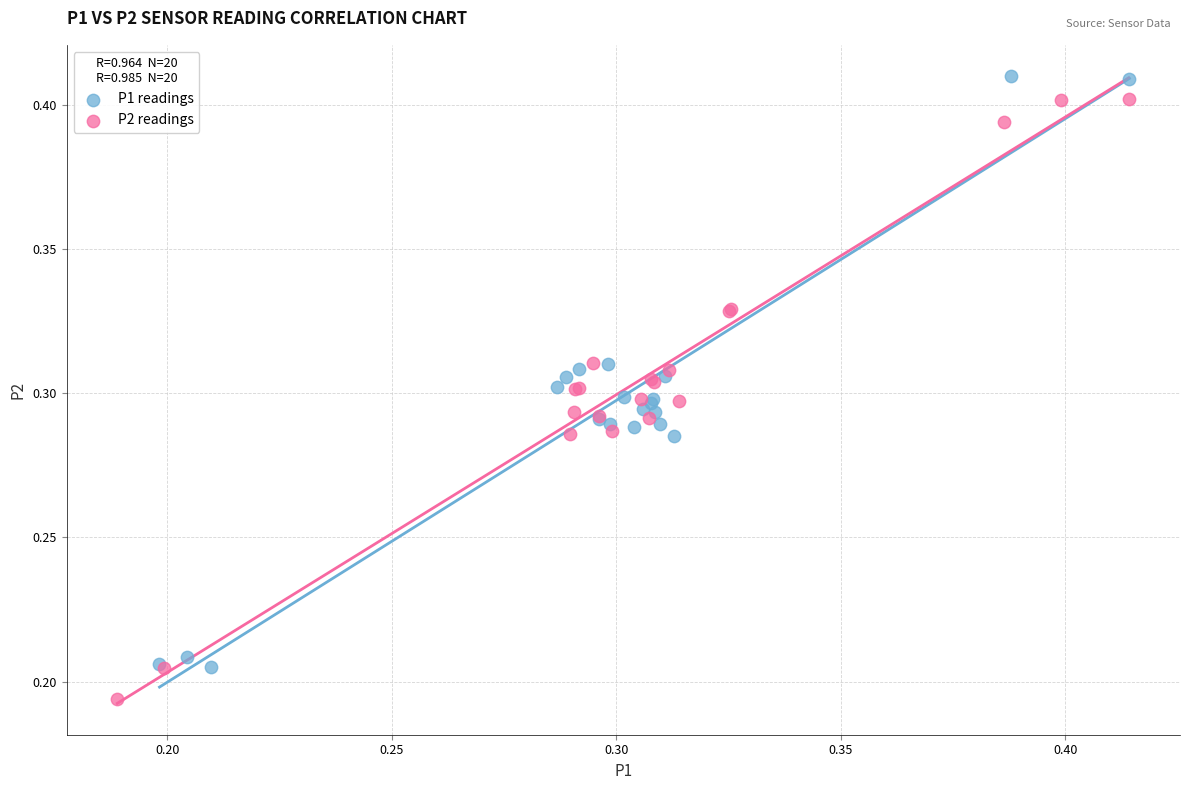

Which series reaches the minimum Y coordinate?

P2 readings